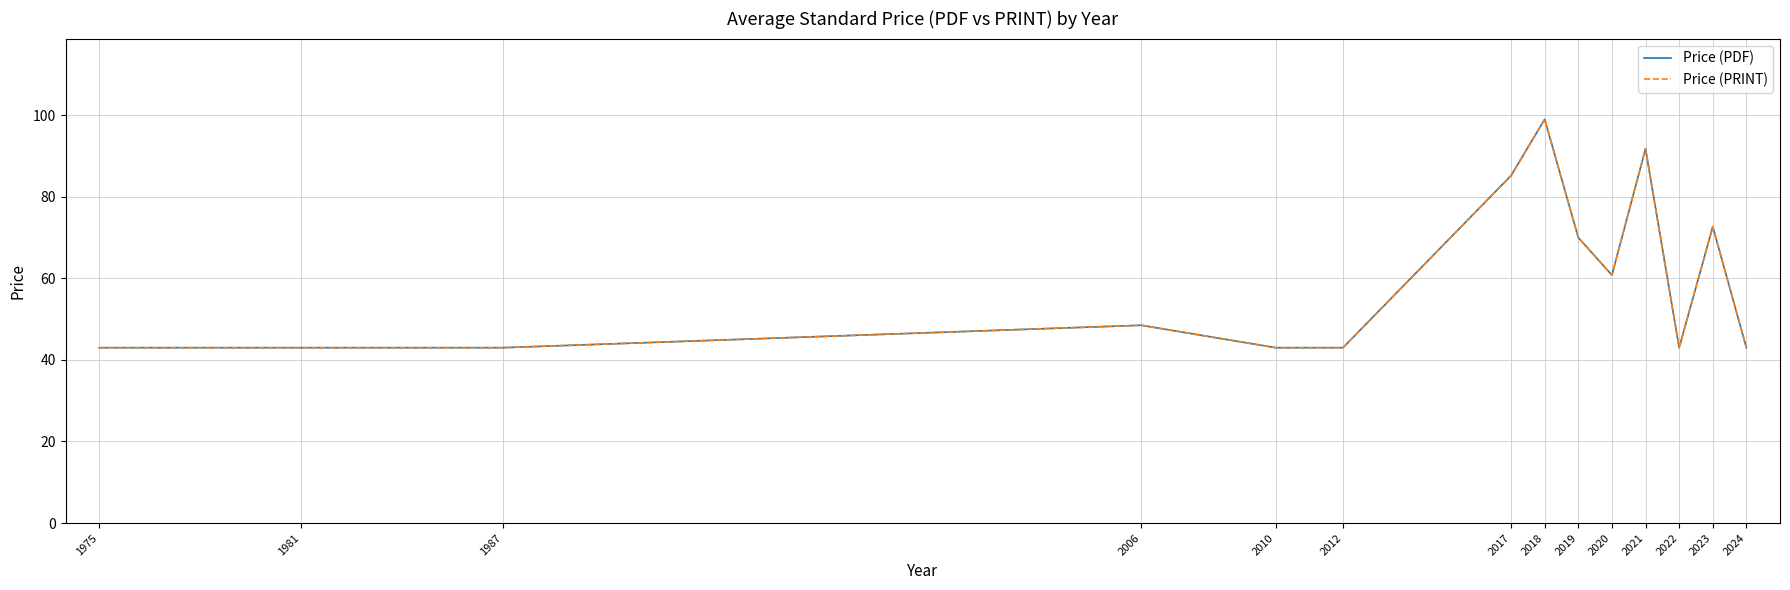

Reading right to left, extract all data points from this chart.

Price (PDF): 2024=43.0	2023=72.7	2022=43.0	2021=91.8	2020=60.8	2019=70.0	2018=99.0	2017=85.2	2012=43.0	2010=43.0	2006=48.5	1987=43.0	1981=43.0	1975=43.0
Price (PRINT): 2024=43.0	2023=72.7	2022=43.0	2021=91.8	2020=60.8	2019=70.0	2018=99.0	2017=85.2	2012=43.0	2010=43.0	2006=48.5	1987=43.0	1981=43.0	1975=43.0